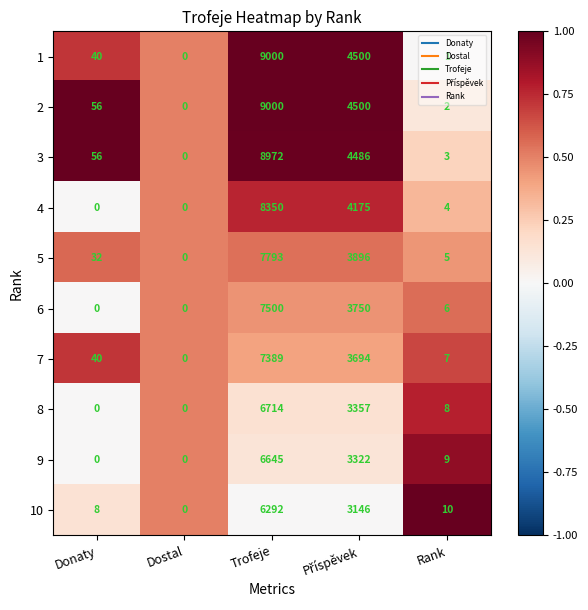

What is the highest value of the 9 series?

6645